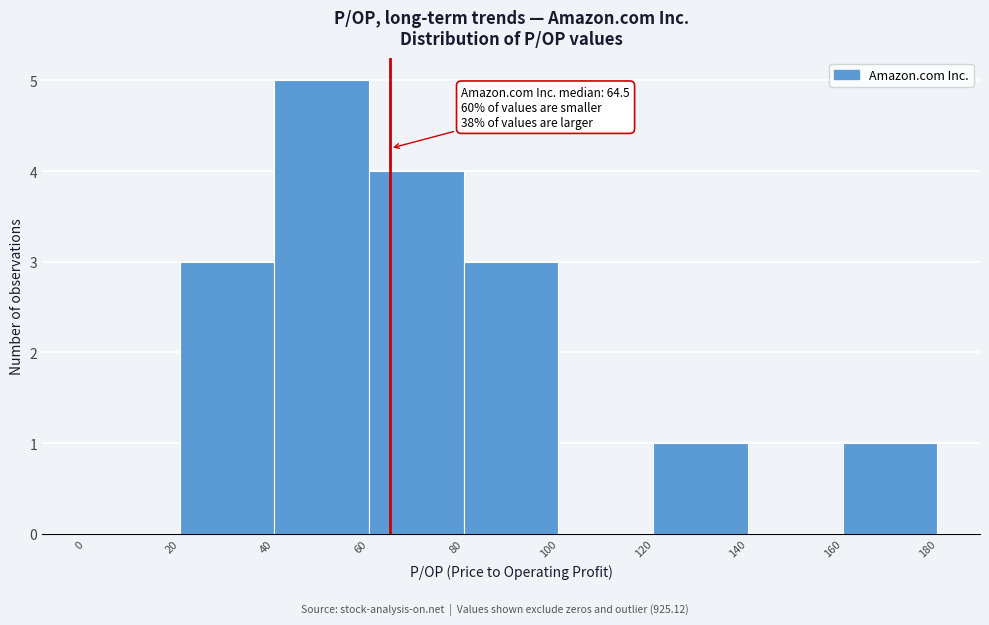

Over which range of the x-axis is the bar tallest?

40 to 60